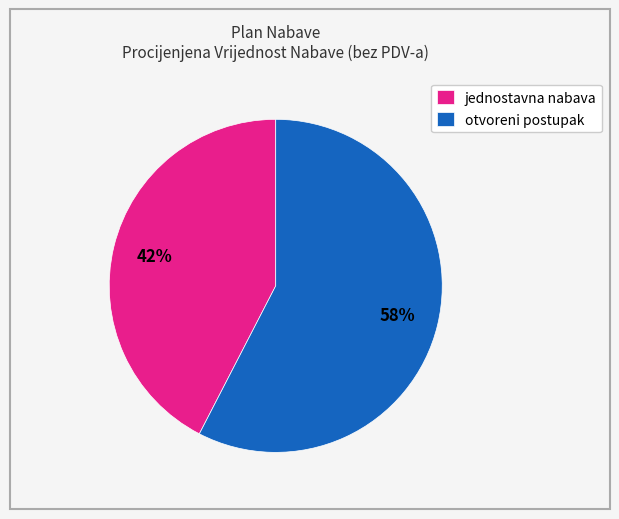

Rank the categories by value from highest to lowest.

otvoreni postupak, jednostavna nabava